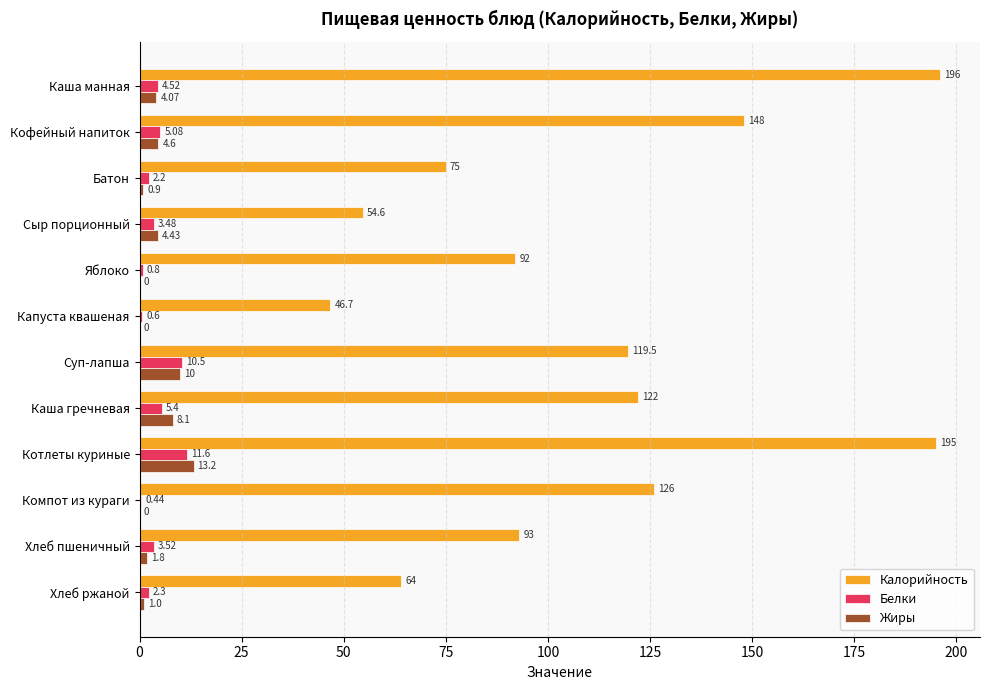

Where is Жиры nearest to the value 6?

Кофейный напиток